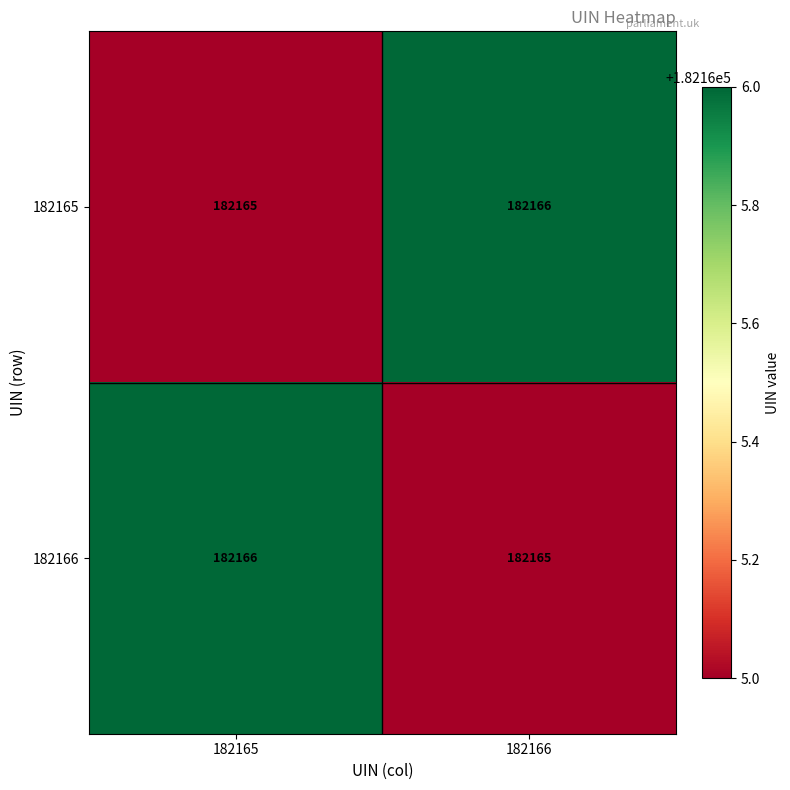

What is the sum of the 182166 values at 182166 and 182165?

364331